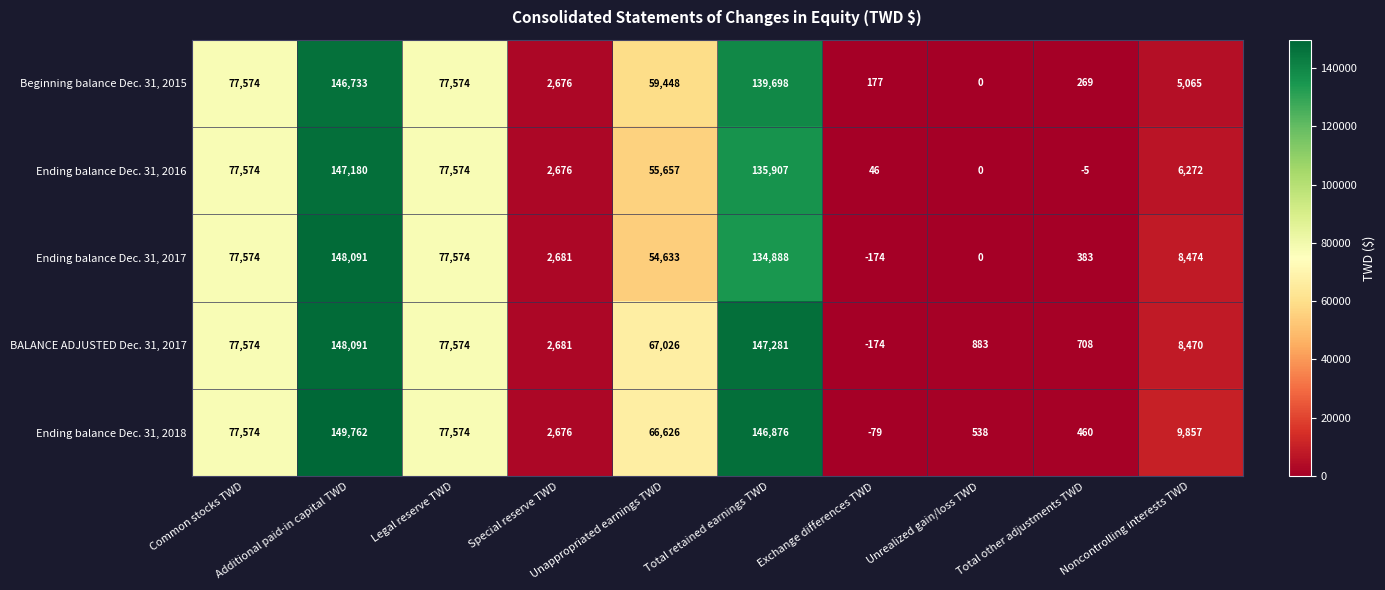

Which series has the largest total across all categories?

Ending balance Dec. 31, 2018